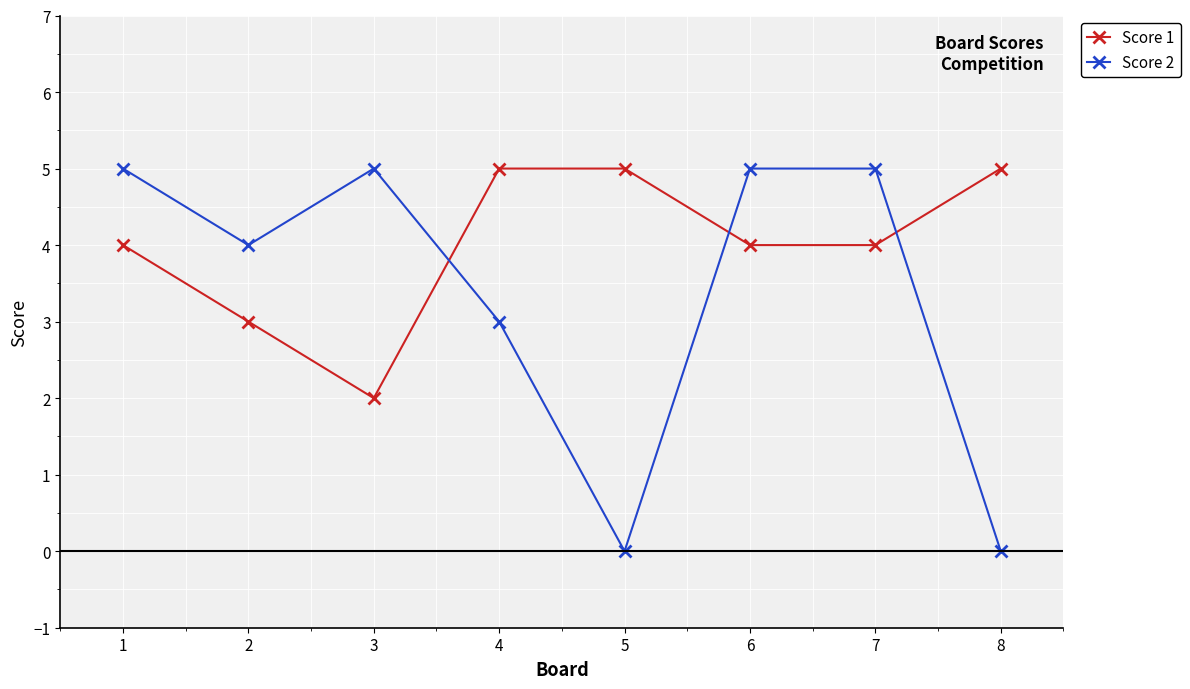

How many categories are shown in the chart?

8